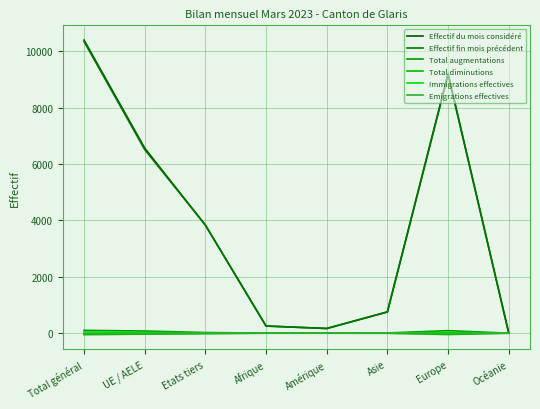

True or false: Total augmentations has a value of 51 at Total général.

False